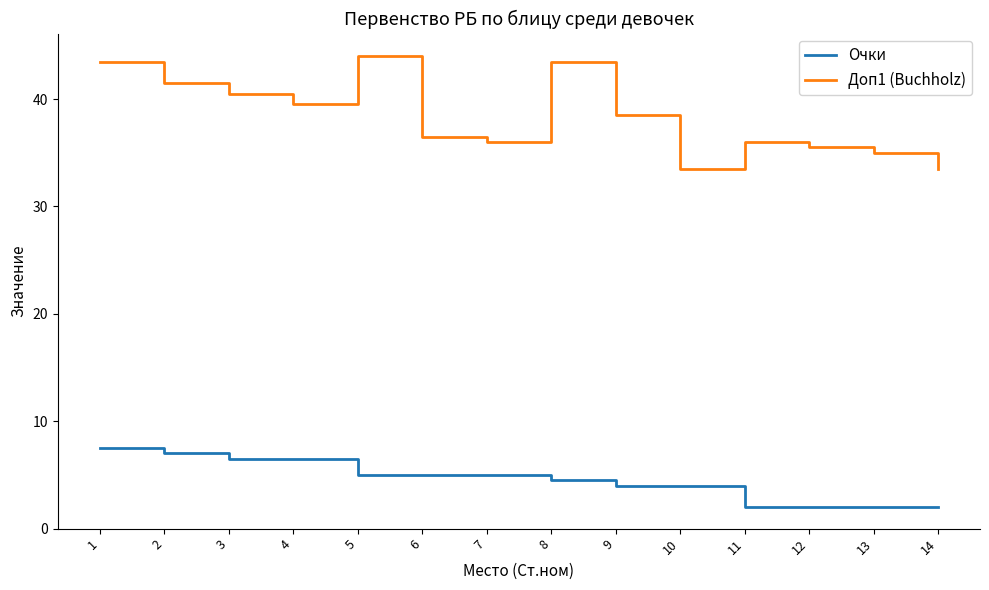

True or false: Доп1 (Buchholz) and Очки intersect in this chart.

False